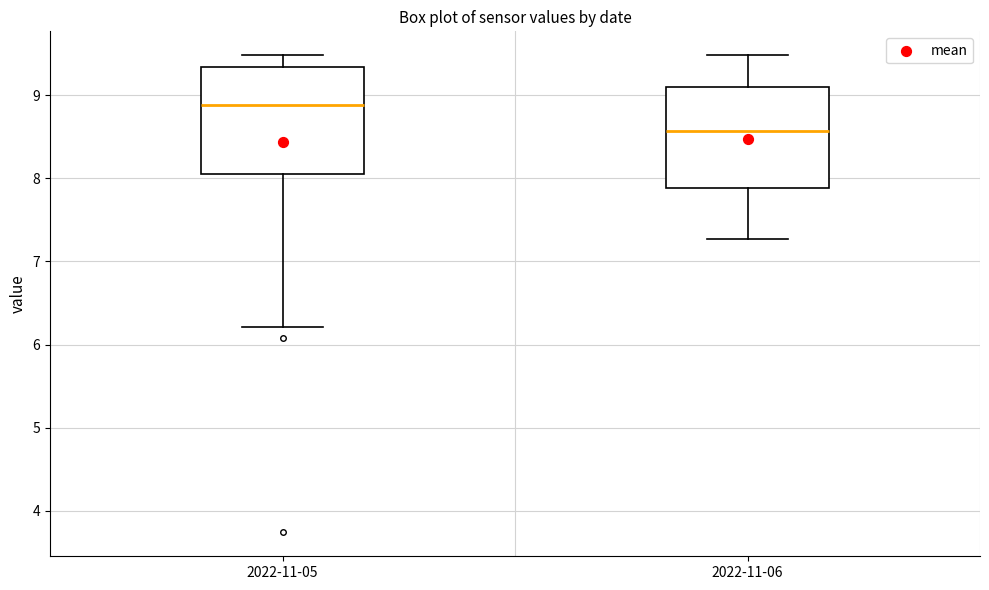

Where does the lower whisker of the box for 2022-11-06 end on the y-axis? The values are not printed on the chart, so give them approximately, as read against the axis.

7.3